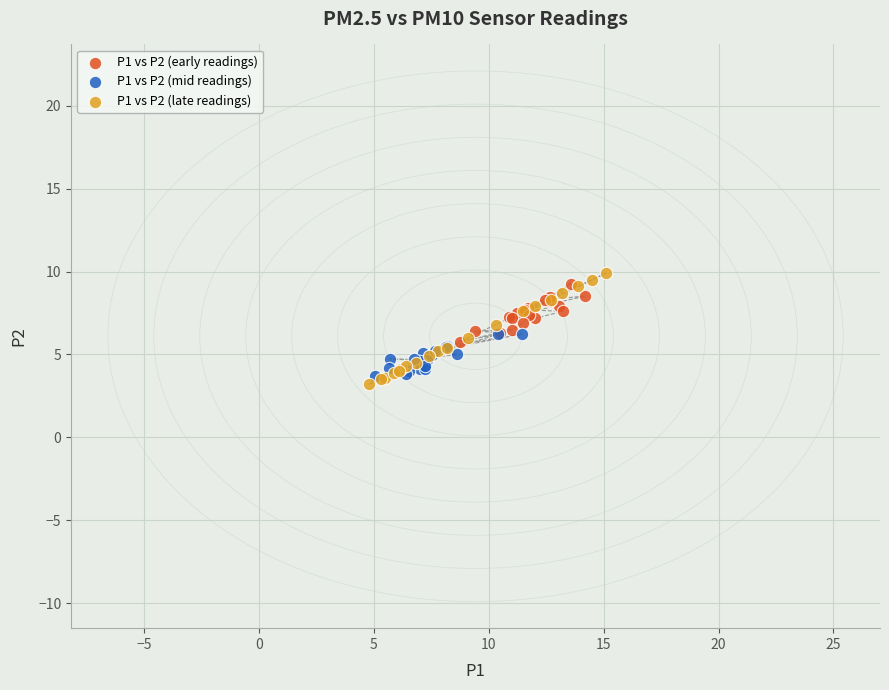

Which series reaches the maximum Y coordinate?

P1 vs P2 (late readings)